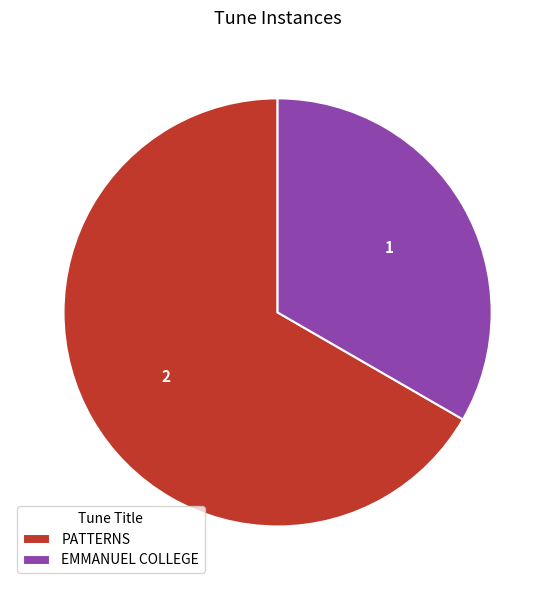

Do PATTERNS and EMMANUEL COLLEGE together represent more than half of the pie?

Yes